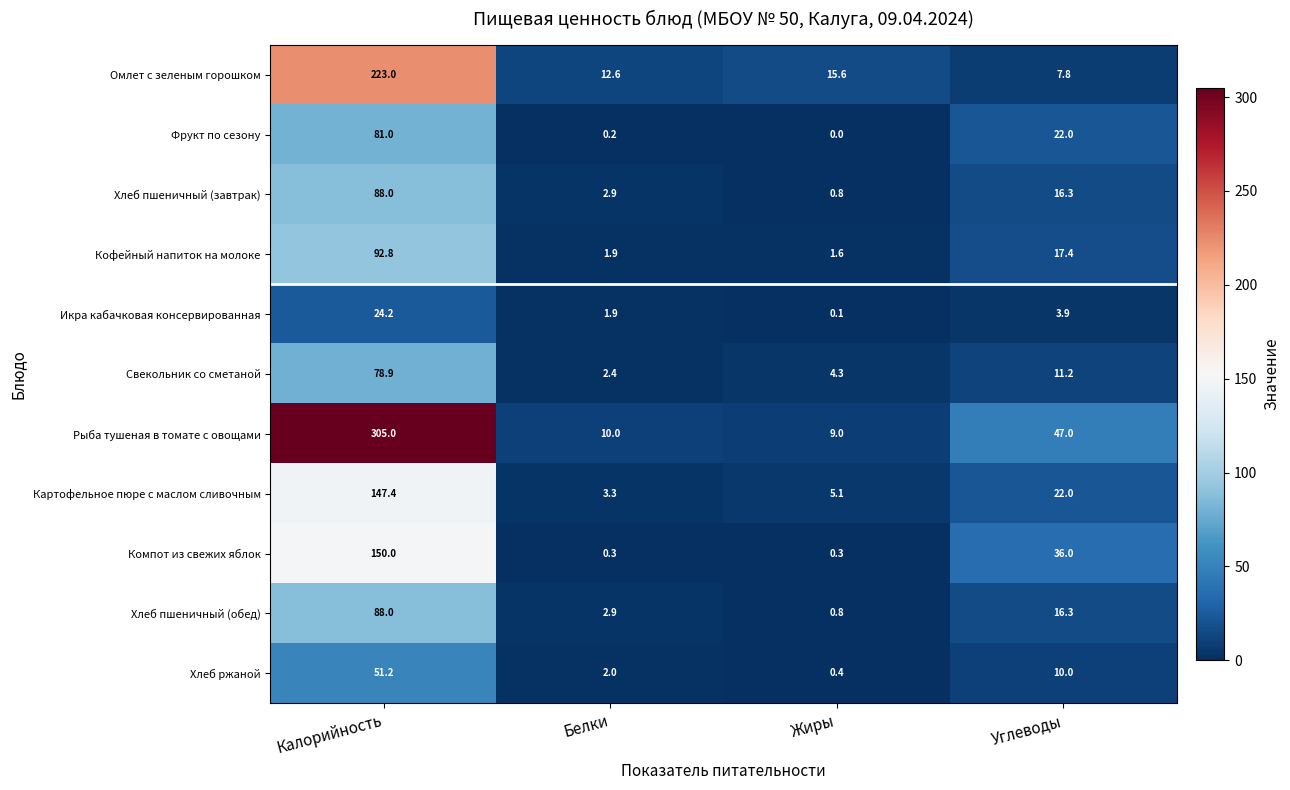

What is the sum of all Хлеб пшеничный (завтрак) values?

108.0